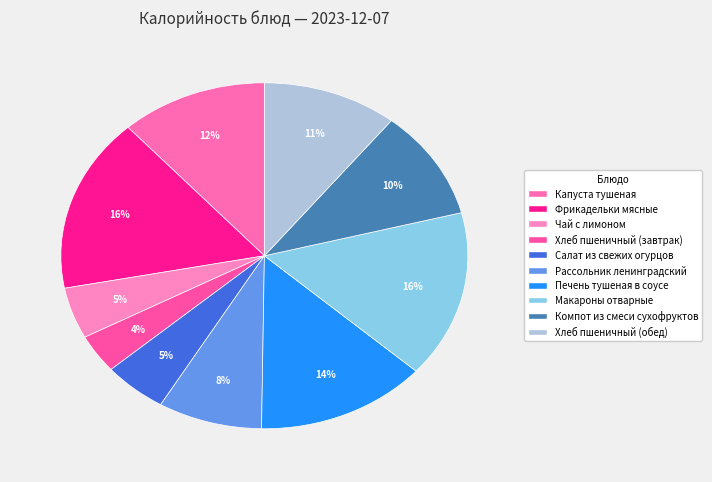

How many segments does this pie chart have?

10